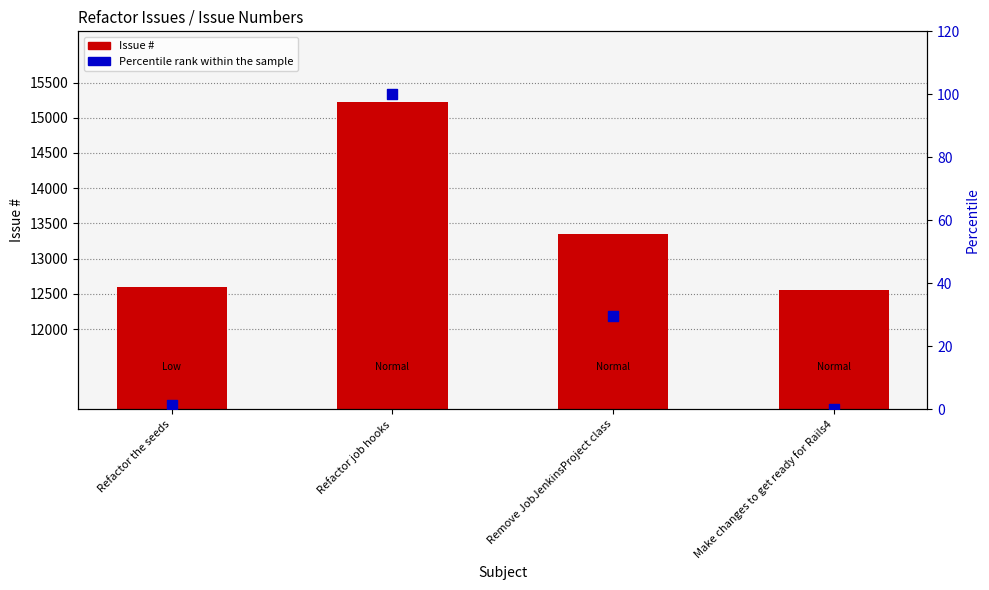

Is the value of Percentile rank within the sample at Make changes to get ready for Rails4 greater than the value of Issue # at Refactor the seeds?

No